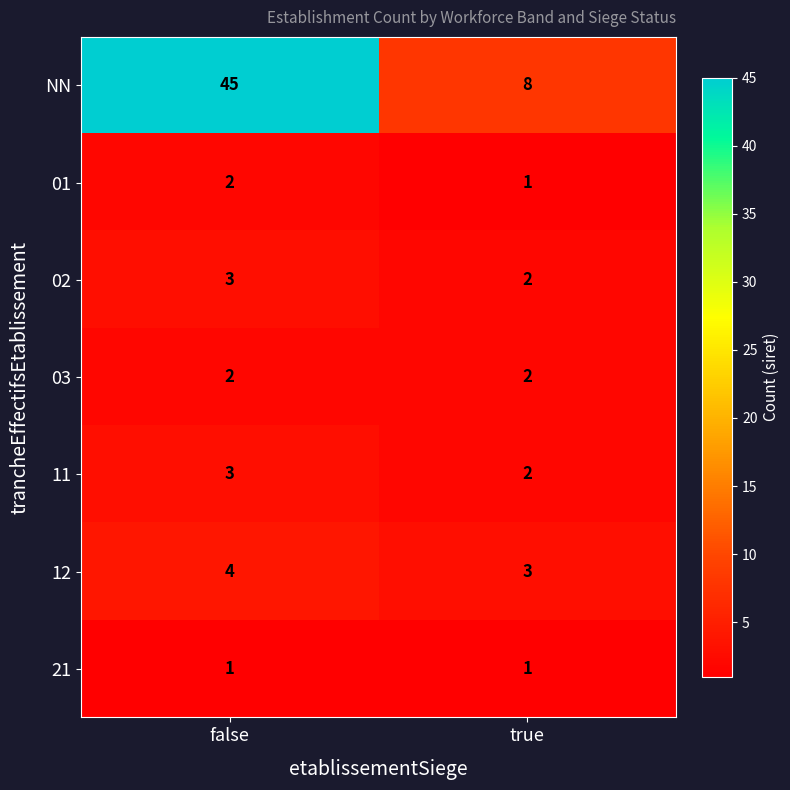

Which series changed the most between false and true?

NN